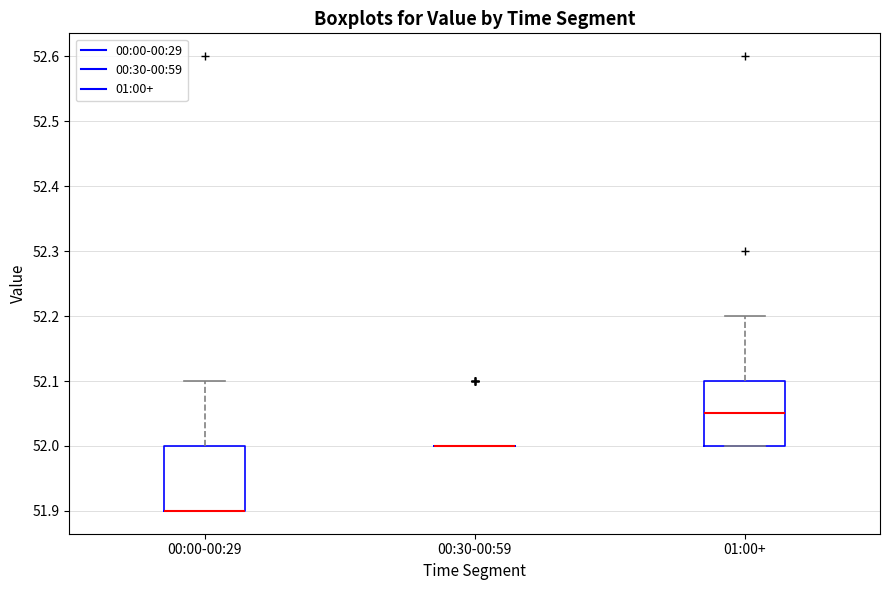

Reading left to right, transcribe this box plot: for each box, give where its median line is, the range the box spans, and where its two whiskers end, as read against the y-axis. The values are not printed on the chart, so give them approximately, as read against the axis.

00:00-00:29: median 51.90 (drawn on the box's lower edge), box 51.90 to 52.00, whiskers 51.90 to 52.10
00:30-00:59: box collapsed to a line at 52.00, whiskers 52.00 to 52.00
01:00+: median 52.05, box 52.00 to 52.10, whiskers 52.00 to 52.20